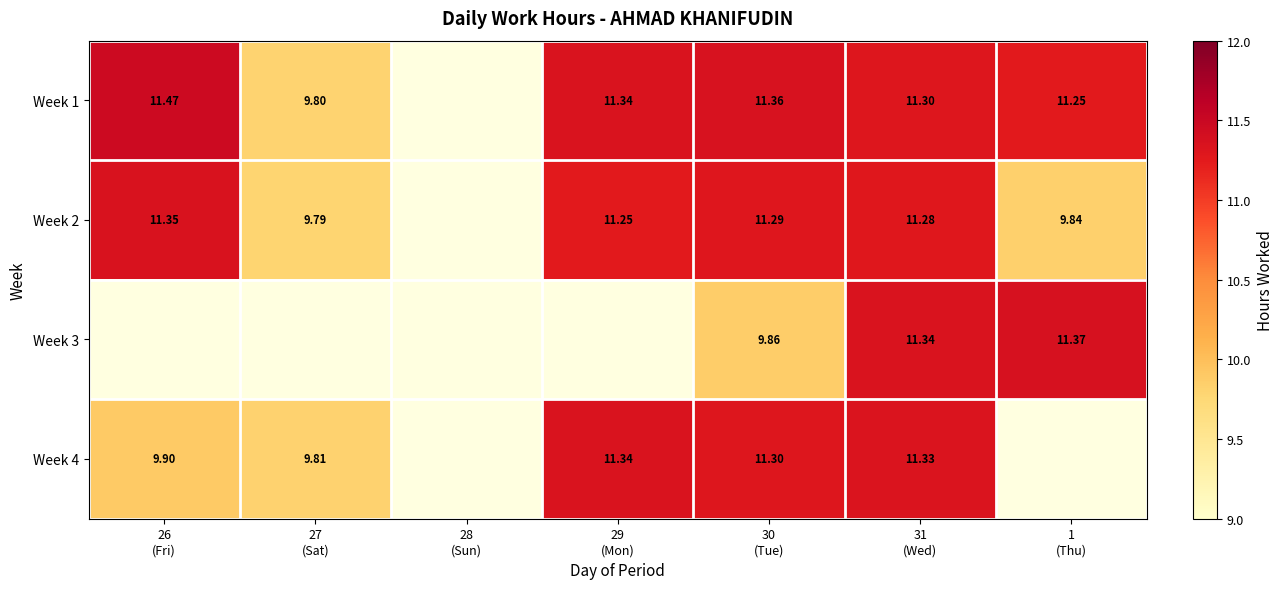

Rank the series by their average value, from highest to lowest.

Week 1, Week 2, Week 3, Week 4